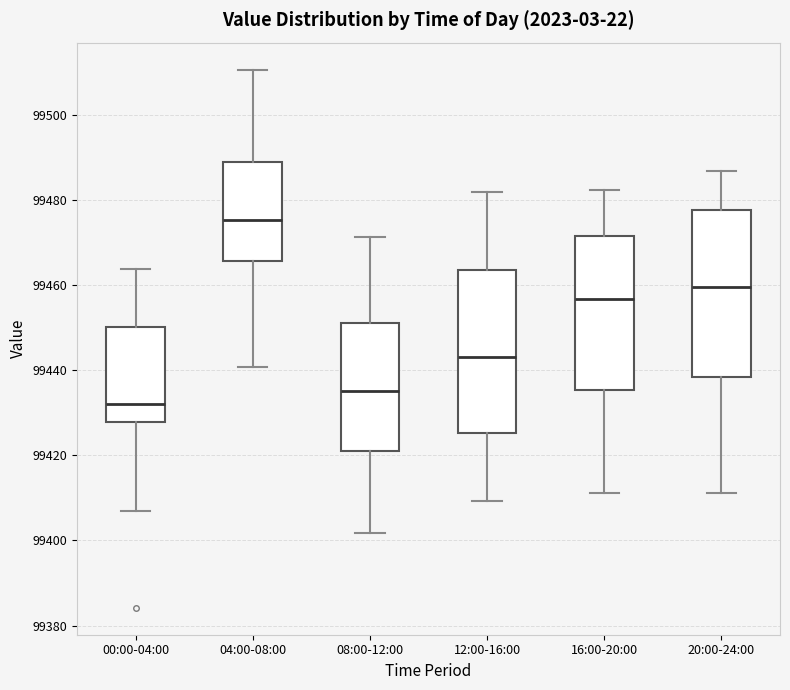

Reading left to right, read every box against the y-axis: the position of its median line, the range the box covers, and the ends of its whiskers. The values are not printed on the chart, so give them approximately, as read against the axis.

00:00-04:00: median 99432, box 99428 to 99450, whiskers 99406 to 99464
04:00-08:00: median 99476, box 99466 to 99488, whiskers 99440 to 99510
08:00-12:00: median 99436, box 99422 to 99452, whiskers 99402 to 99472
12:00-16:00: median 99444, box 99426 to 99464, whiskers 99410 to 99482
16:00-20:00: median 99456, box 99436 to 99472, whiskers 99412 to 99482
20:00-24:00: median 99460, box 99438 to 99478, whiskers 99412 to 99486